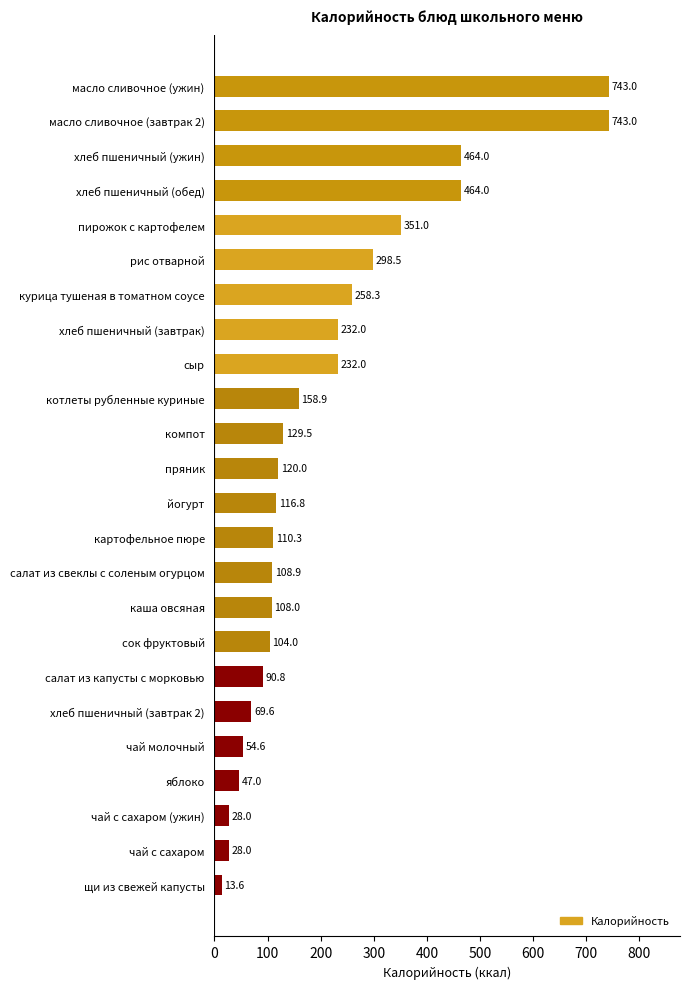

The chart shows a value of 69.6 at хлеб пшеничный (завтрак 2). True or false?

True